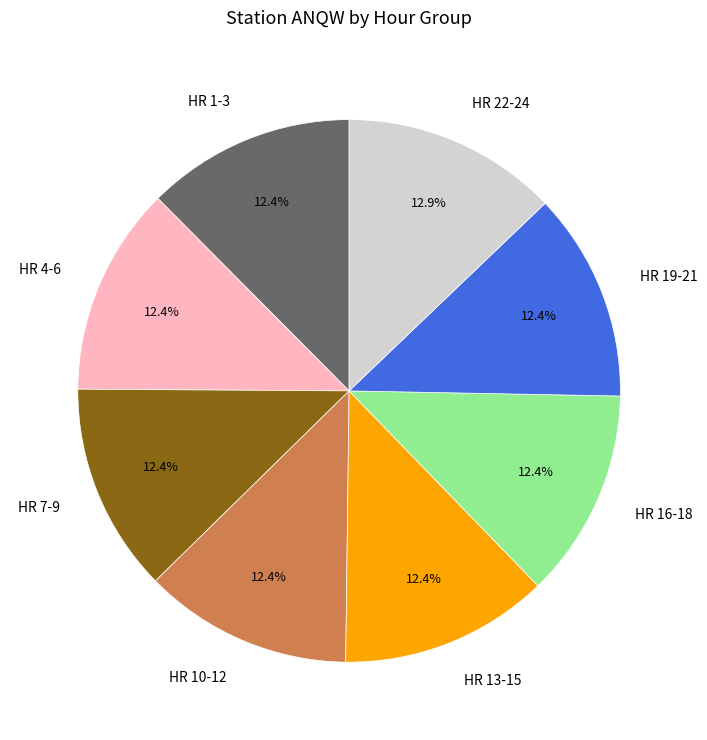

How many segments does this pie chart have?

8